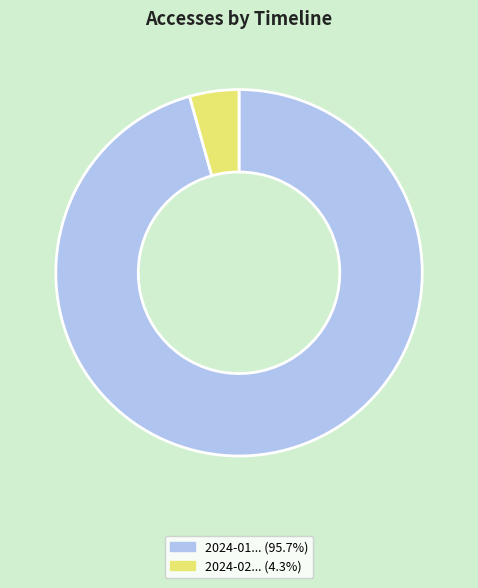

Count the number of slices in the pie.

2